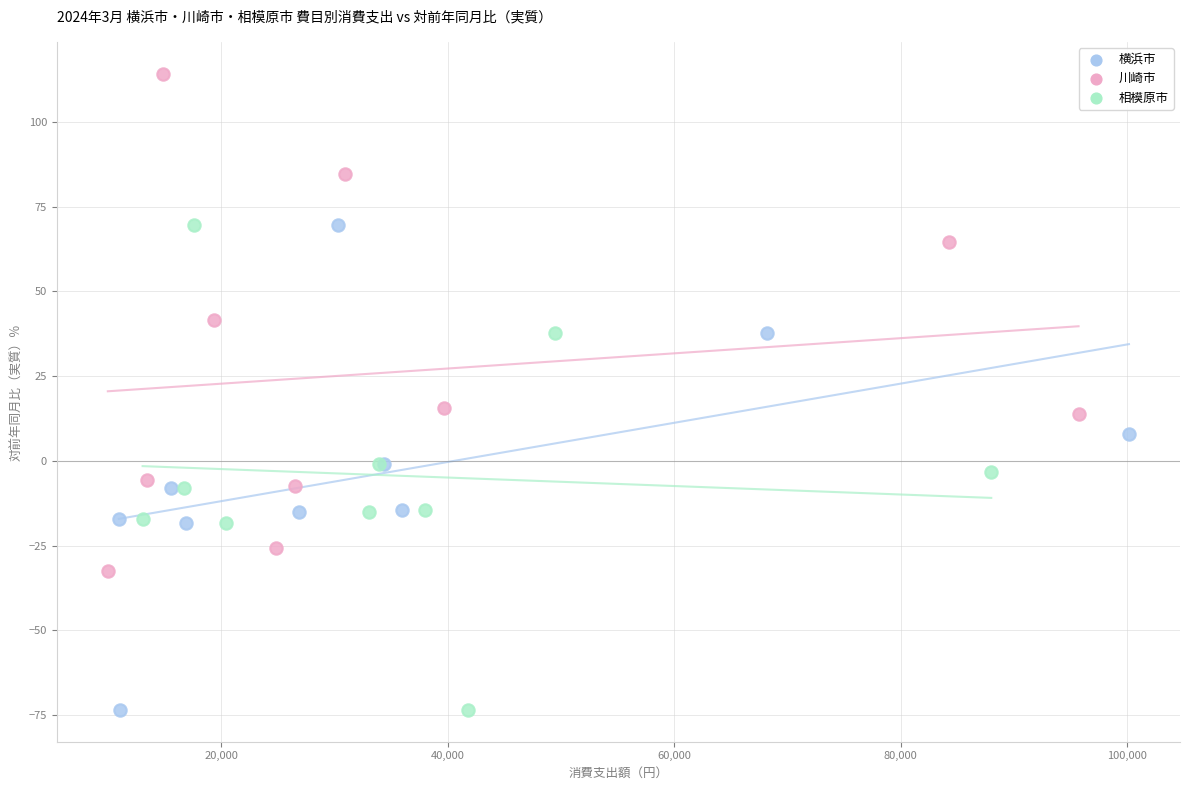

Which series contains the highest Y value?

川崎市